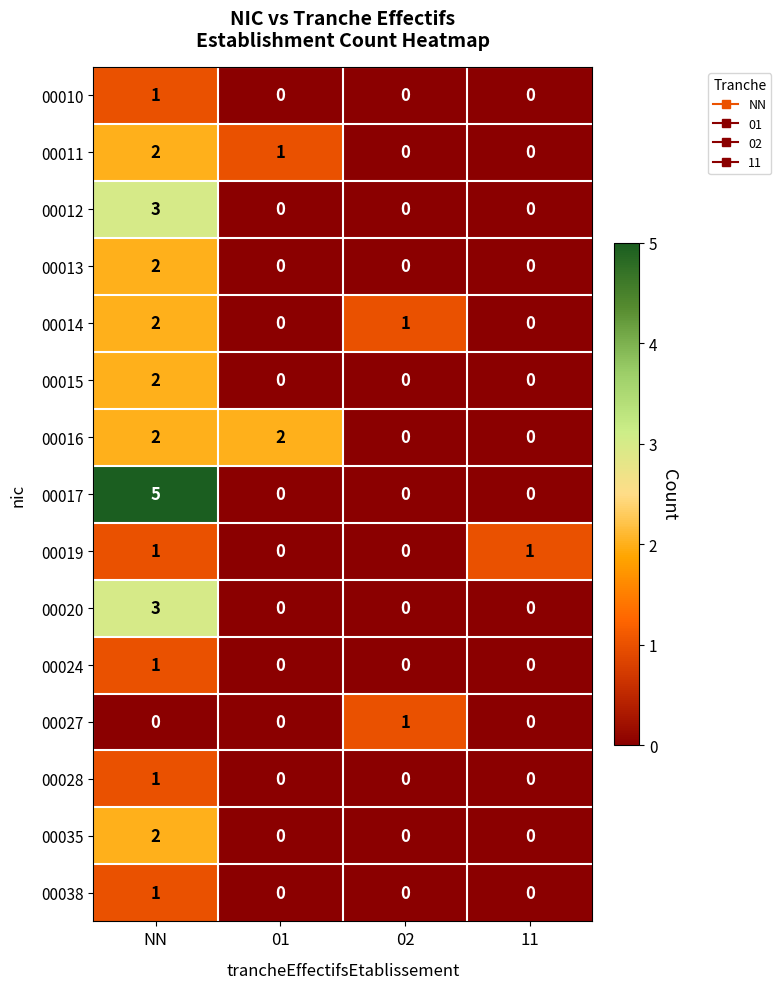

The value of 00015 at 11 is -1. True or false?

False